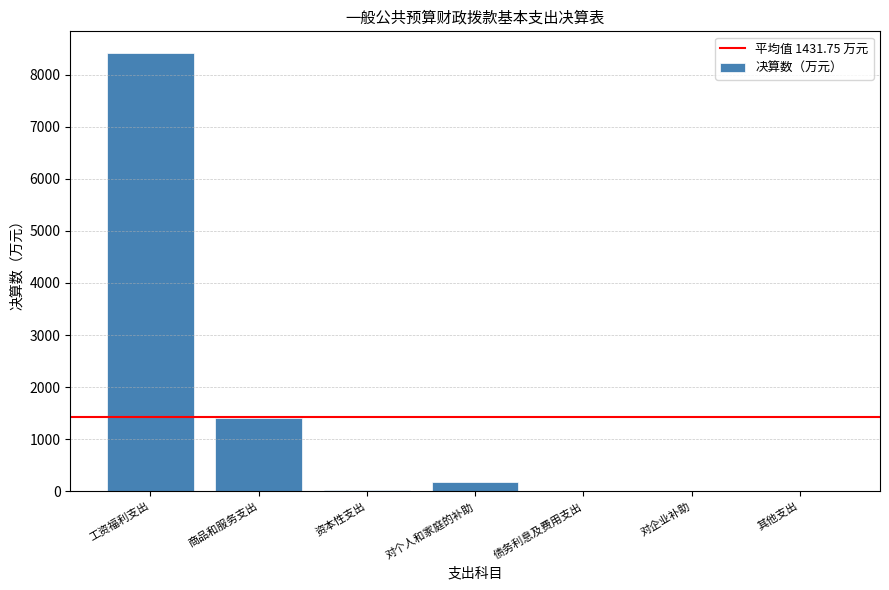

What is the maximum value shown in the chart?

8410.7